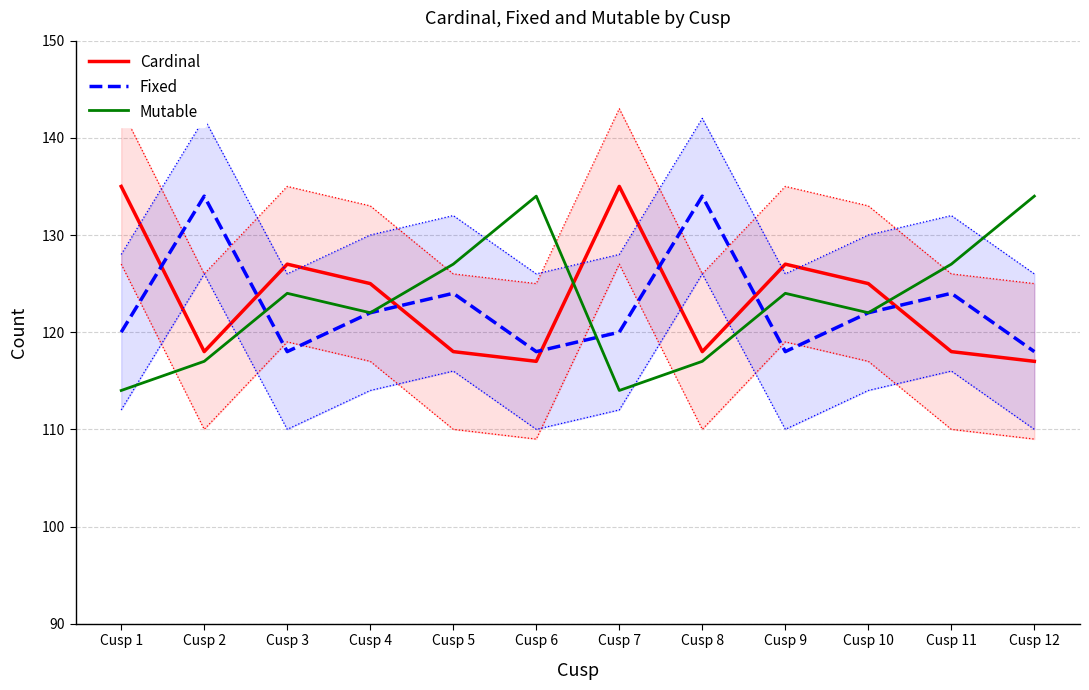

Reading left to right, extract all data points from this chart.

Cardinal: 135	118	127	125	118	117	135	118	127	125	118	117
Fixed: 120	134	118	122	124	118	120	134	118	122	124	118
Mutable: 114	117	124	122	127	134	114	117	124	122	127	134